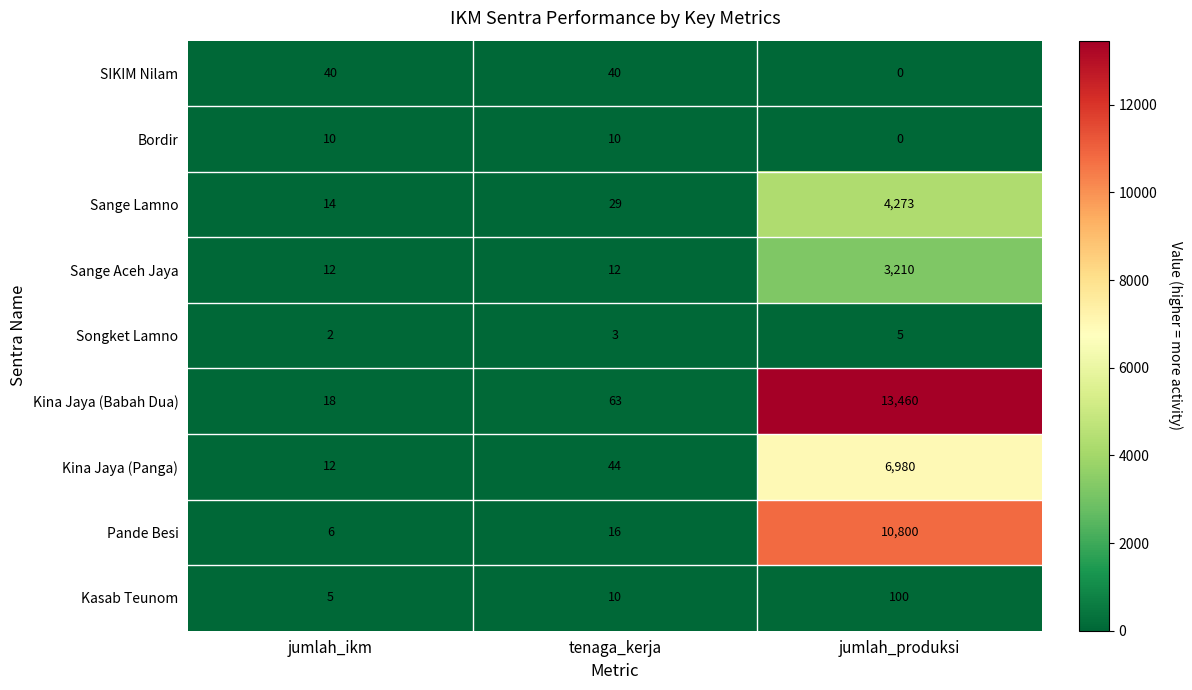

Which series has the largest range (max minus min)?

Kina Jaya (Babah Dua)